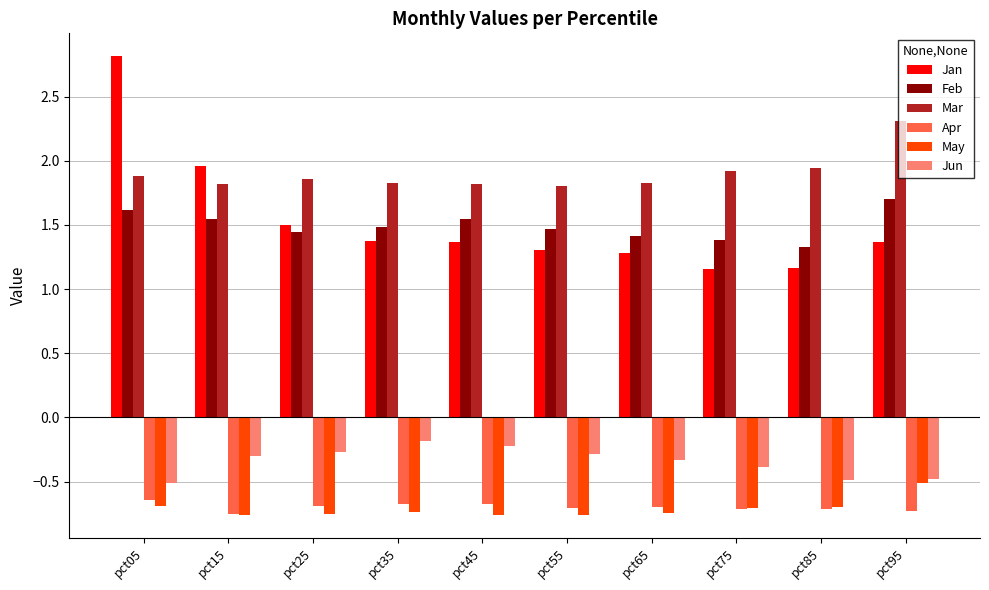

List the series in order of their peak value, lowest first.

Apr, May, Jun, Feb, Mar, Jan